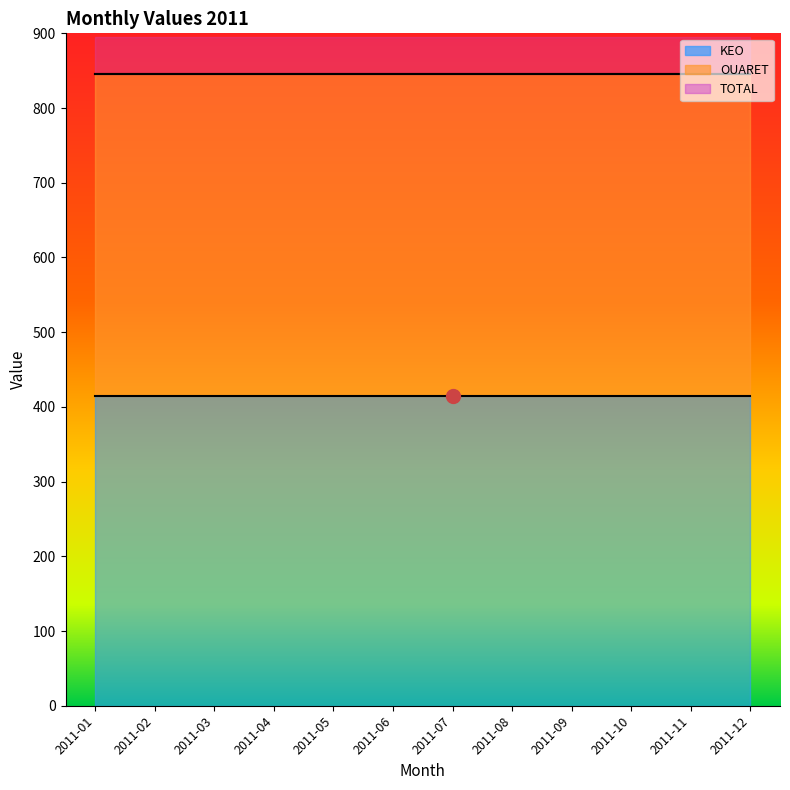

What is the approximate value of TOTAL at 2011-12?

845